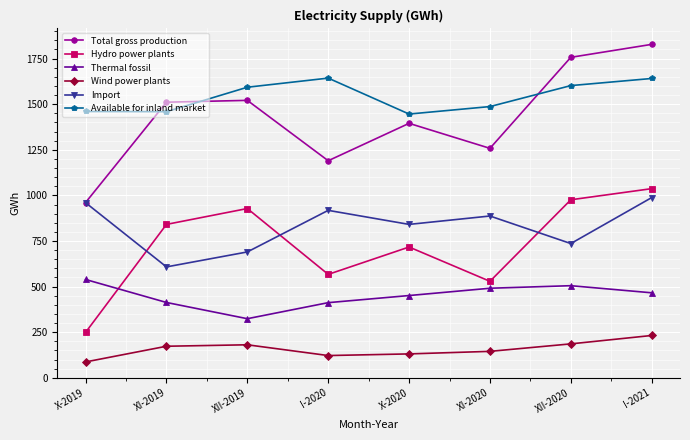

What is the spread (max minus min) of values at I-2021?

1596